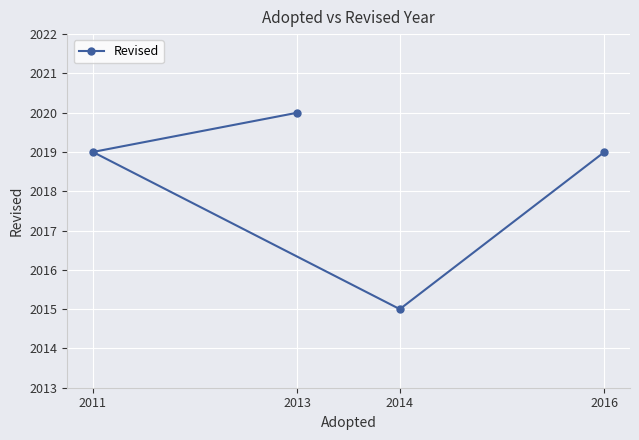

What is the difference between the values at 2013 and 2011?

1